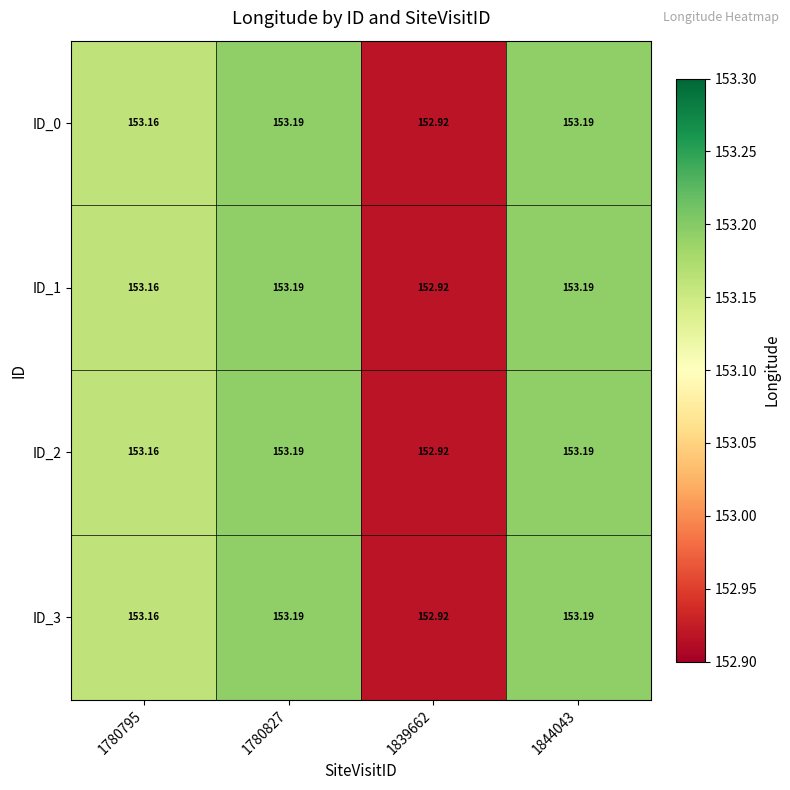

Is the value of ID_3 at 1780795 greater than the value of ID_1 at 1844043?

No